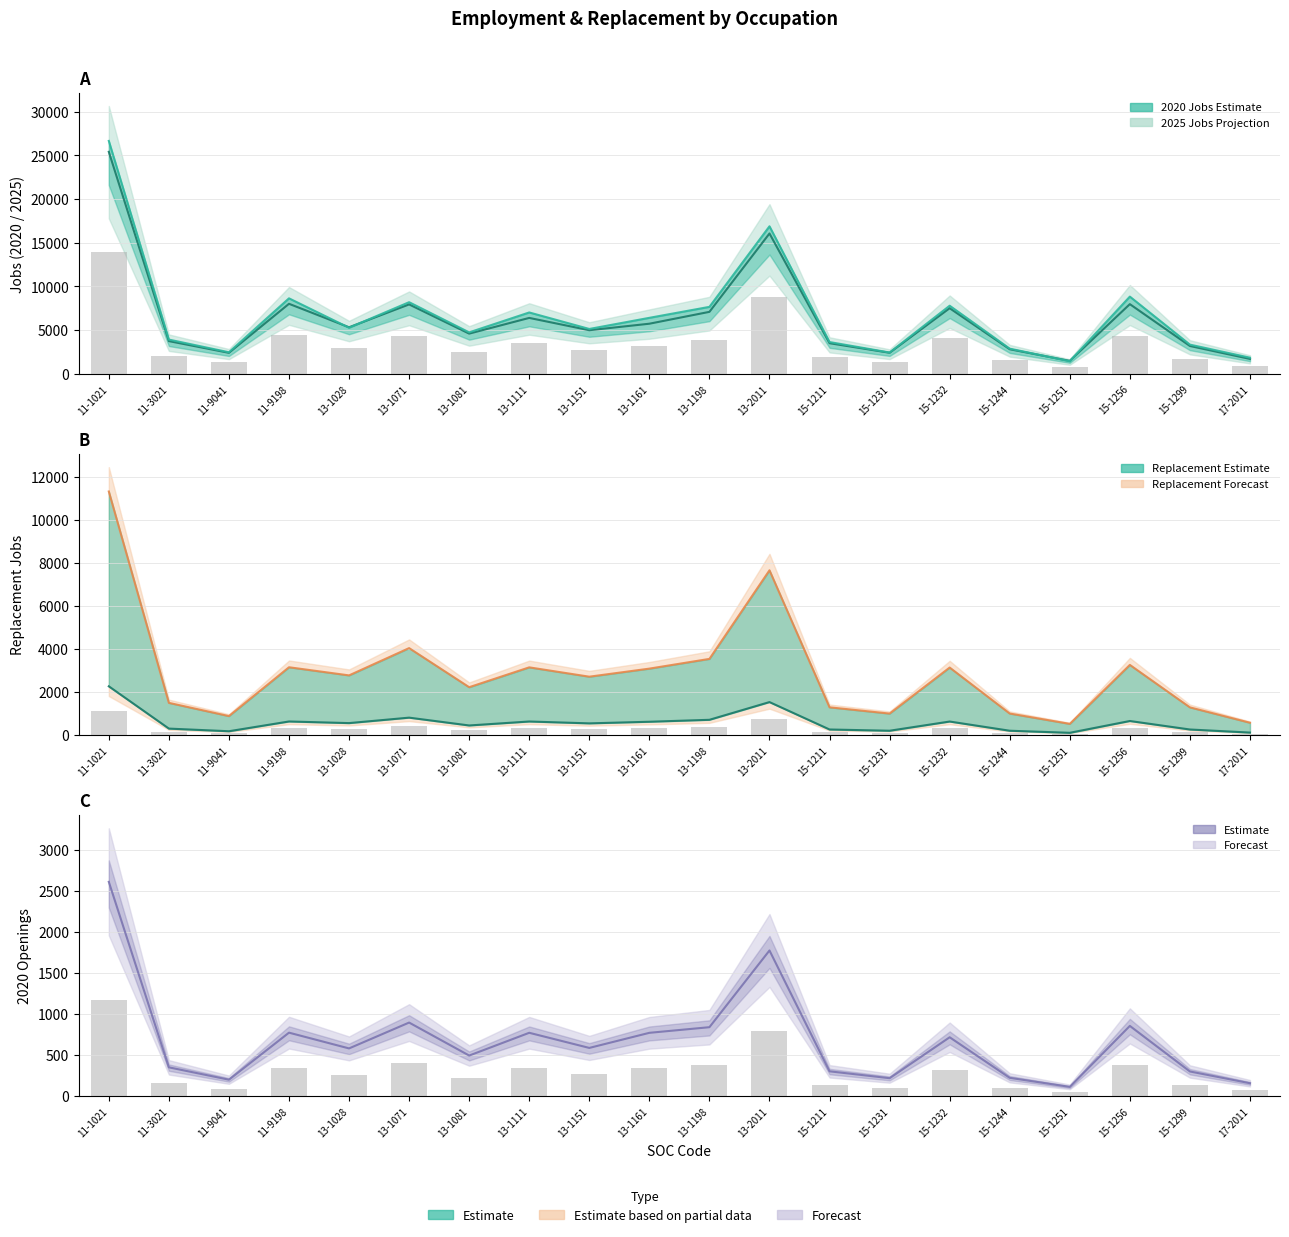

What is the label of the 15th bar from the left?

15-1232